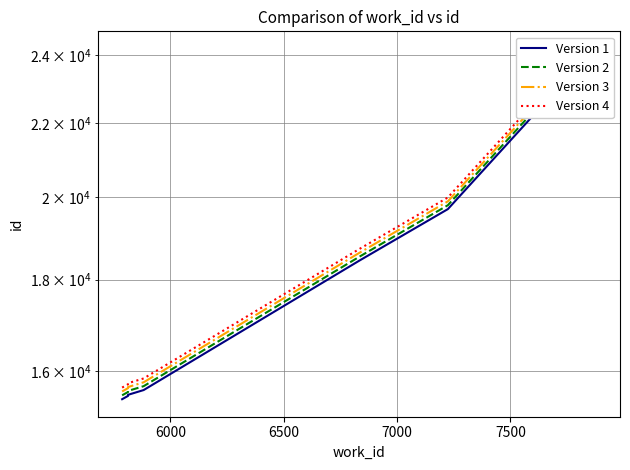

Is the value of Version 1 at 6 greater than the value of Version 2 at 6?

No